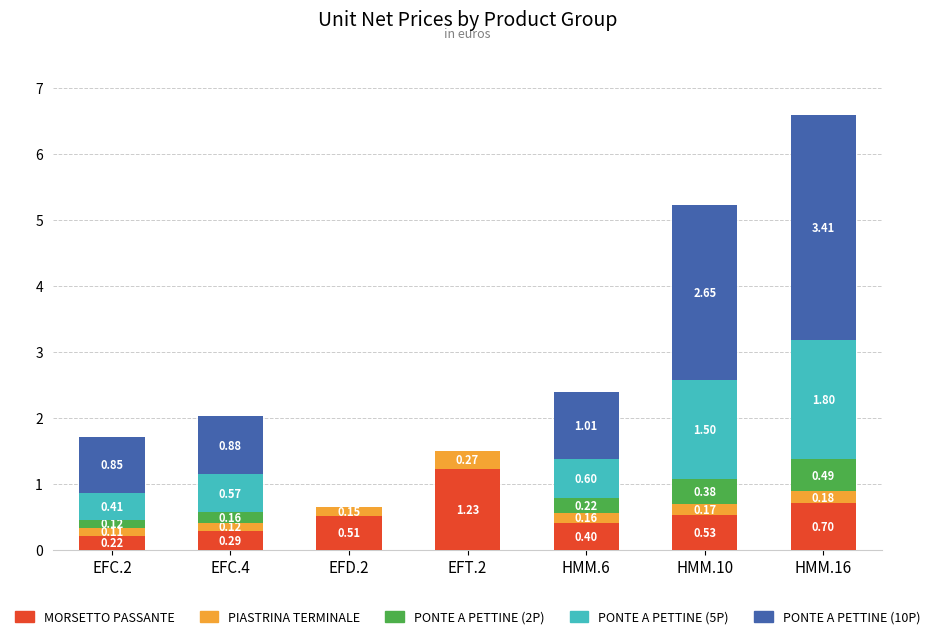

What is the total value across all series at EFC.2?

1.7